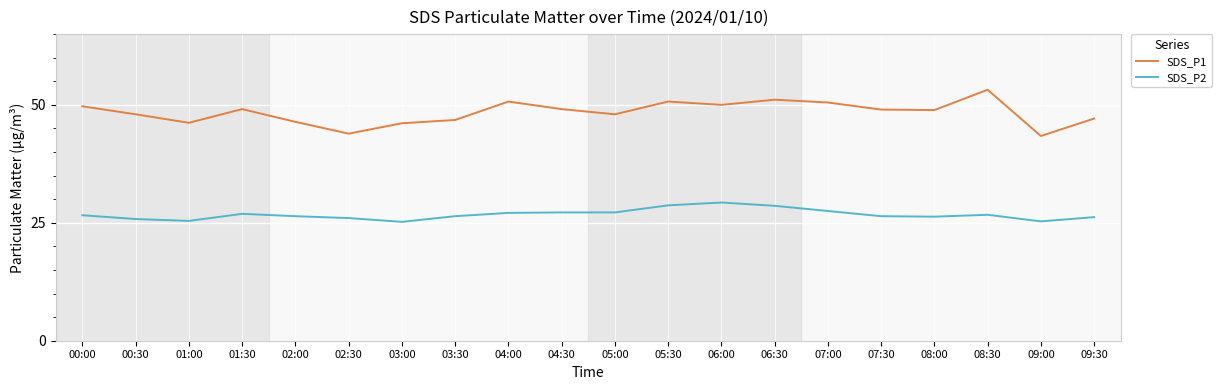

What is the average value of the SDS_P2 series?

26.8